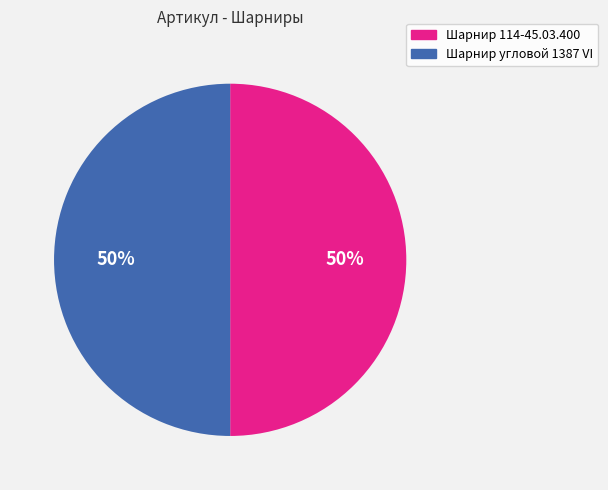

Is the sum of Шарнир 114-45.03.400 and Шарнир угловой 1387 VI greater than half?

Yes